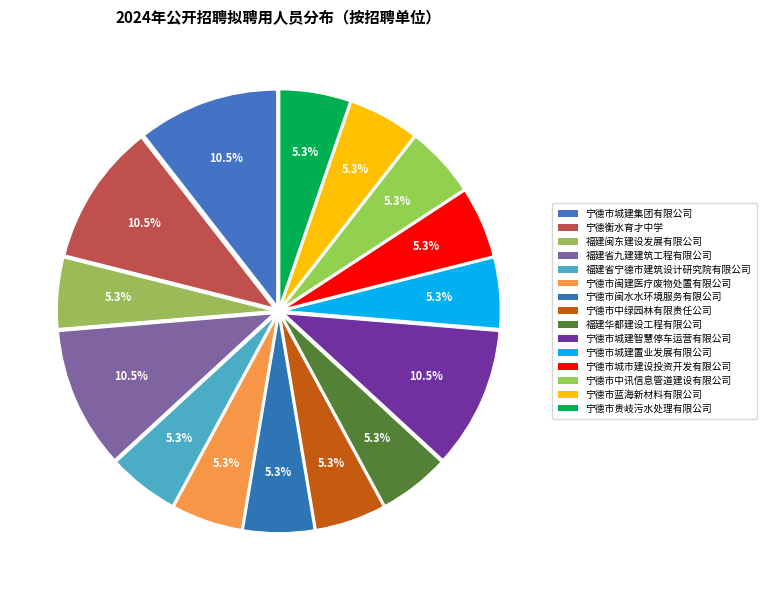

Which category has the biggest portion of the pie?

宁德市城建集团有限公司